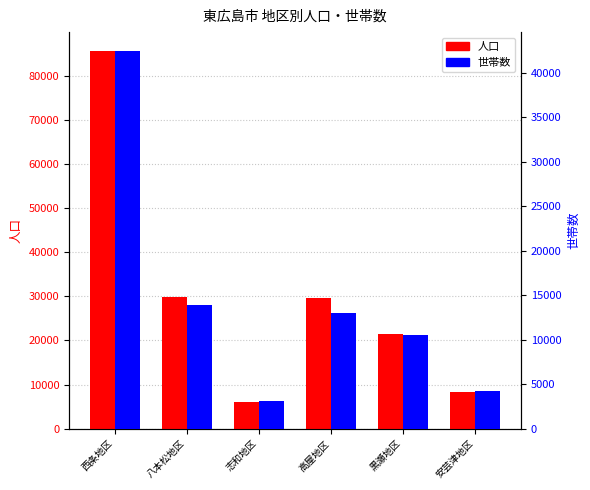

How many data points in 世帯数 are less than 12996?

3